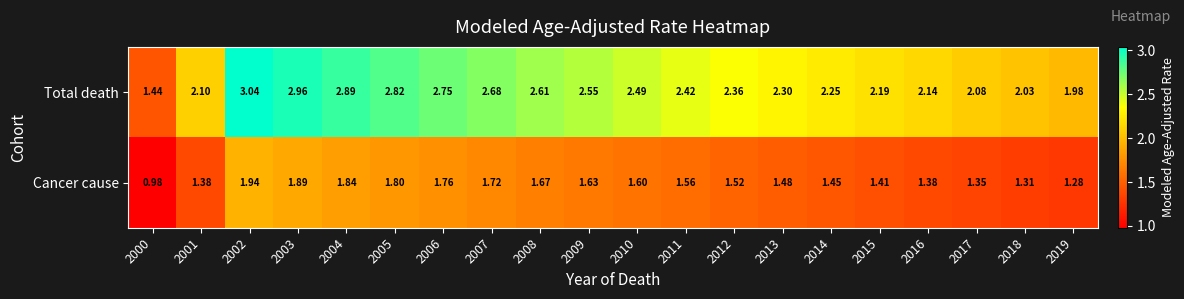

At how many categories does at least one series exceed 1?

20